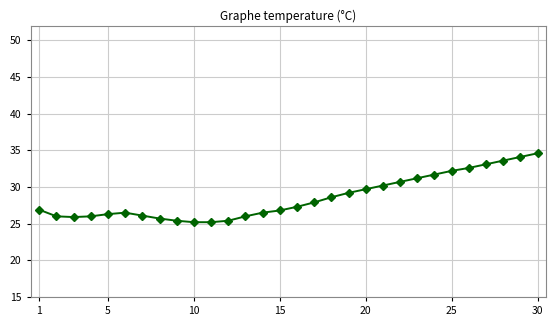

How many lines are shown in the chart?

1